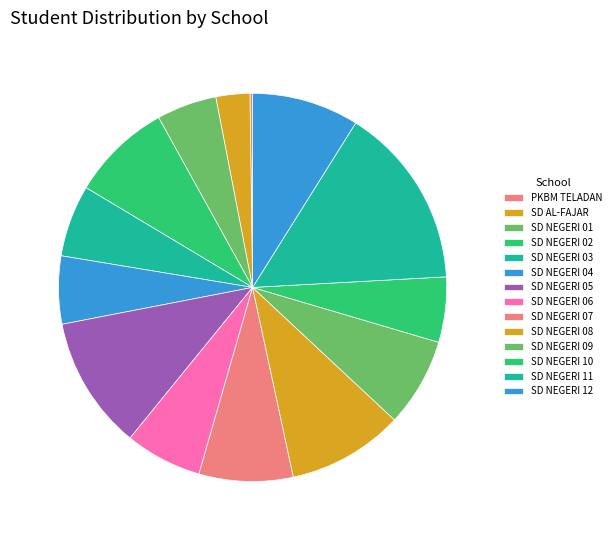

Count the number of slices in the pie.

14